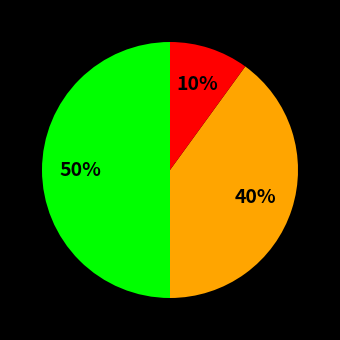

To the nearest percent, what is the average slice percentage?

33%